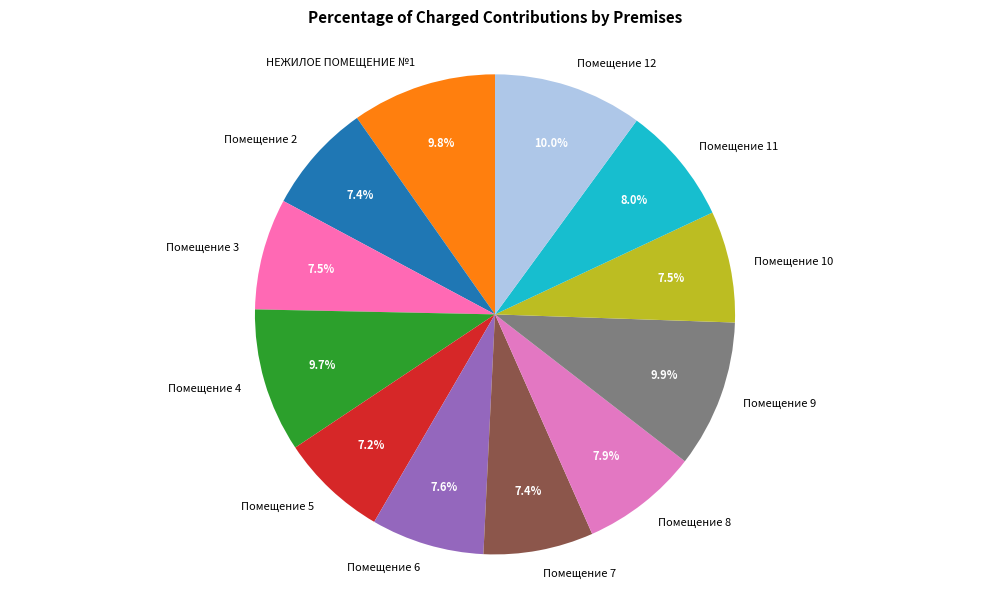

What percentage is the Помещение 5 slice, to the nearest percent?

7%